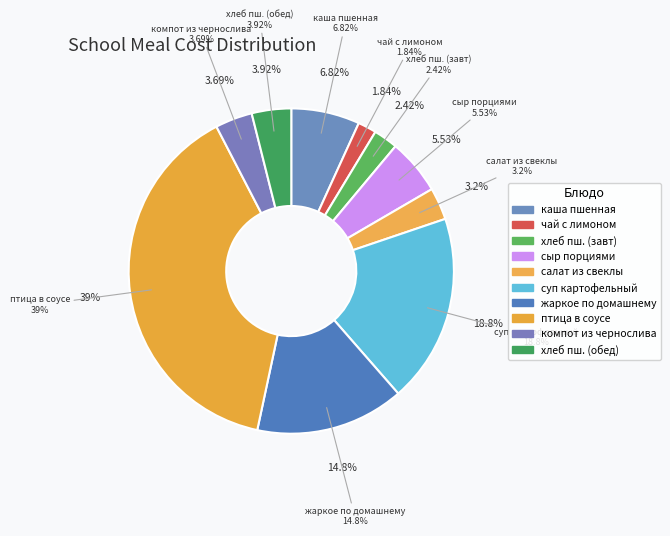

Approximately how many times larger is the value at жаркое по домашнему compared to чай с лимоном?

8.0